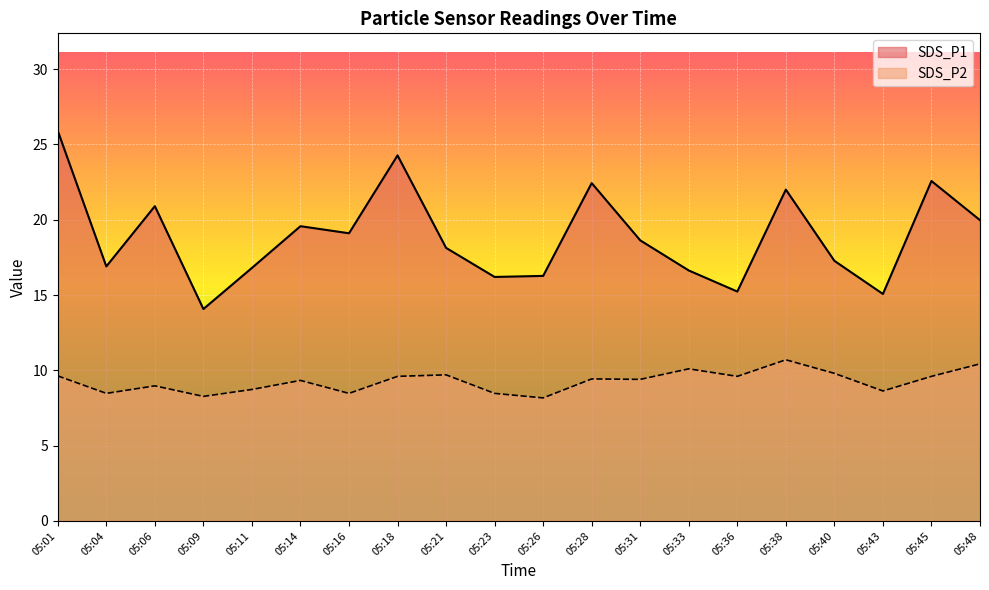

Reading left to right, list all the values displayed in this chart.

SDS_P1: 25.9	16.9	20.9	14.1	16.8	19.6	19.1	24.3	18.1	16.2	16.3	22.4	18.6	16.6	15.2	22.0	17.3	15.1	22.6	20.0
SDS_P2: 9.6	8.5	9.0	8.3	8.7	9.3	8.5	9.6	9.7	8.5	8.2	9.4	9.4	10.1	9.6	10.7	9.8	8.6	9.6	10.4